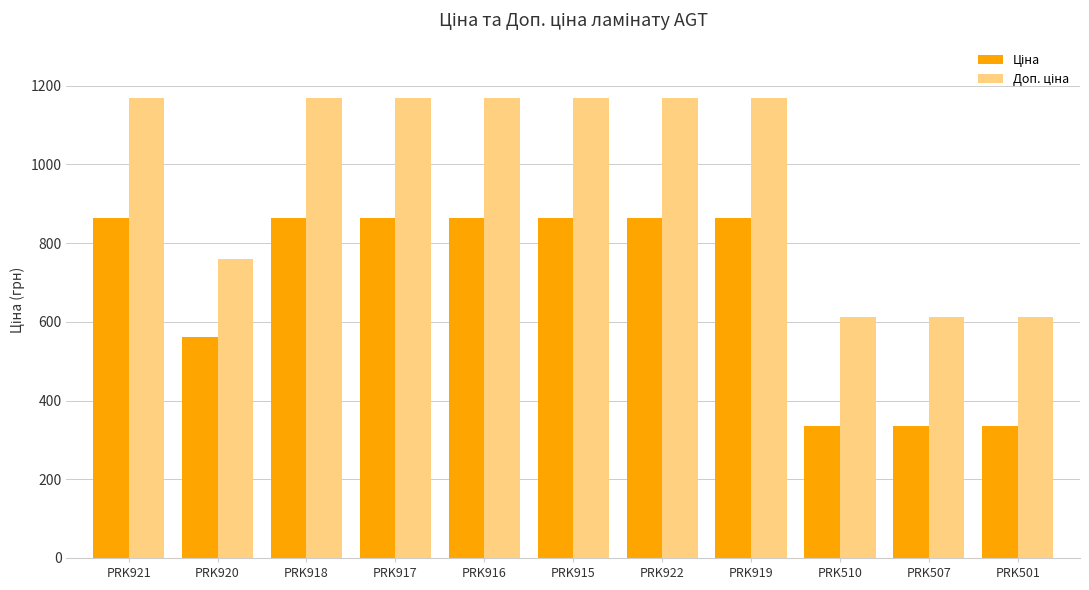

What is the spread (max minus min) of values at PRK917?

306.4